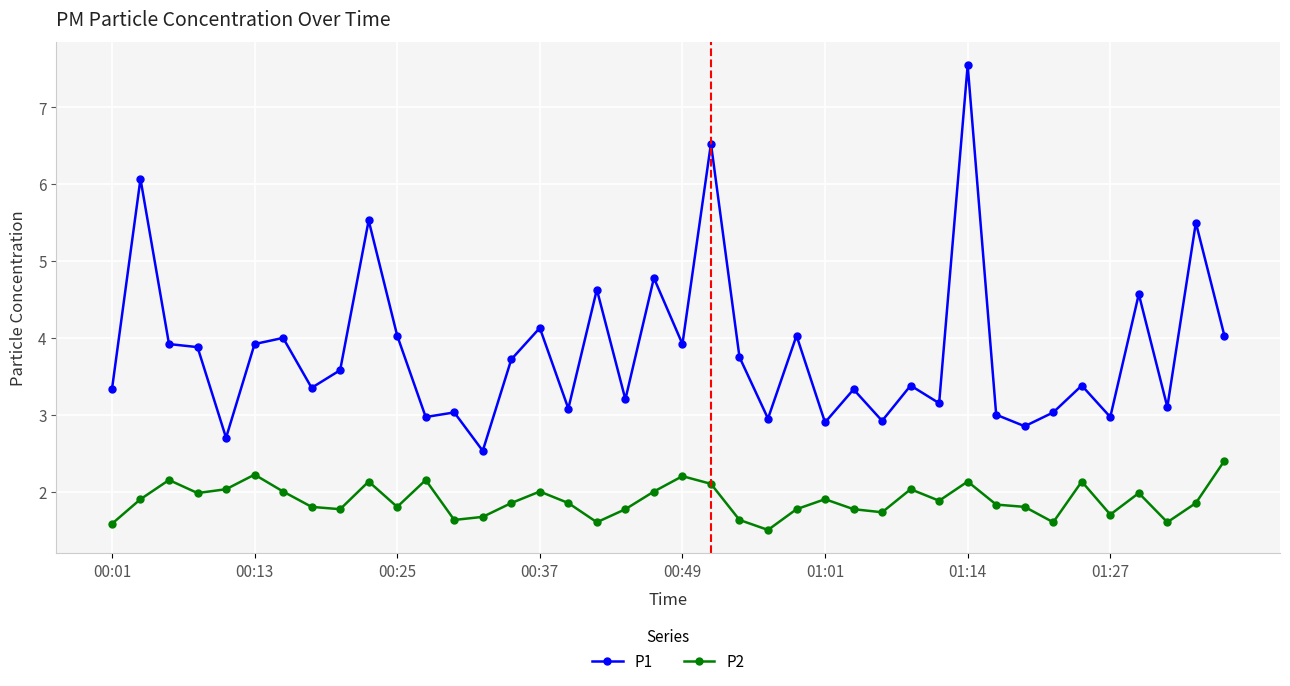

True or false: P2 has more than 0 interior local peaks.

True